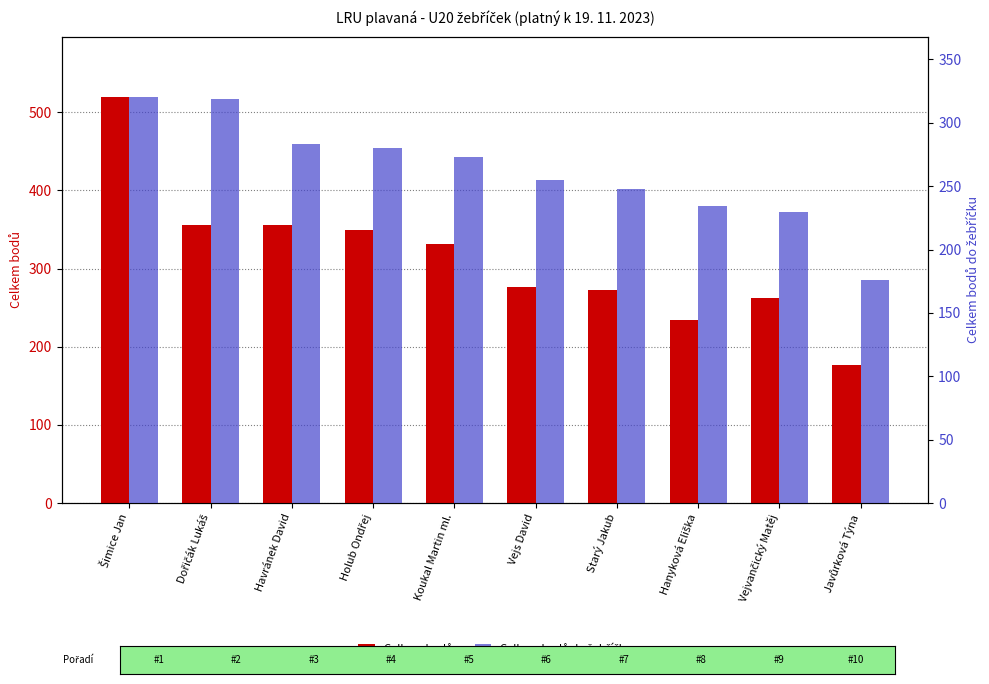

True or false: Celkem bodů has a value of 276 at Vejs David.

True